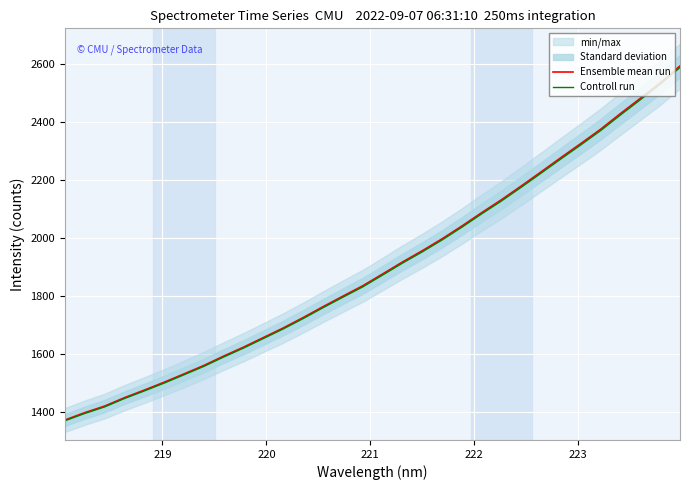

Which series has the largest total across all categories?

Ensemble mean run